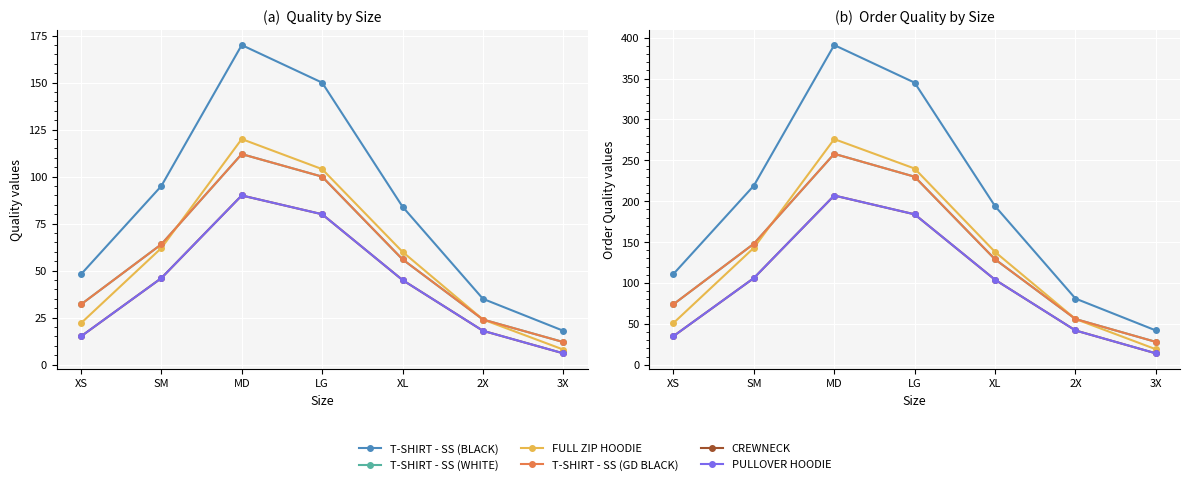

At which label does T-SHIRT - SS (GD BLACK) first exceed 129?

SM